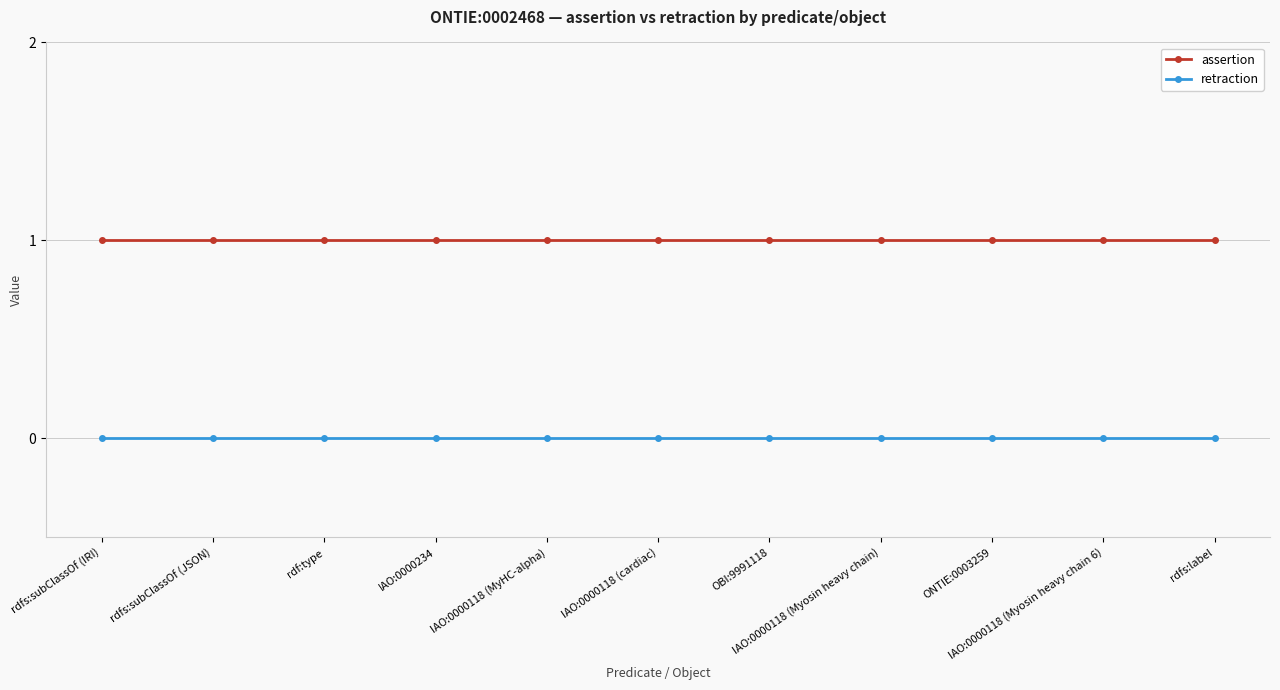

True or false: assertion and retraction intersect in this chart.

False